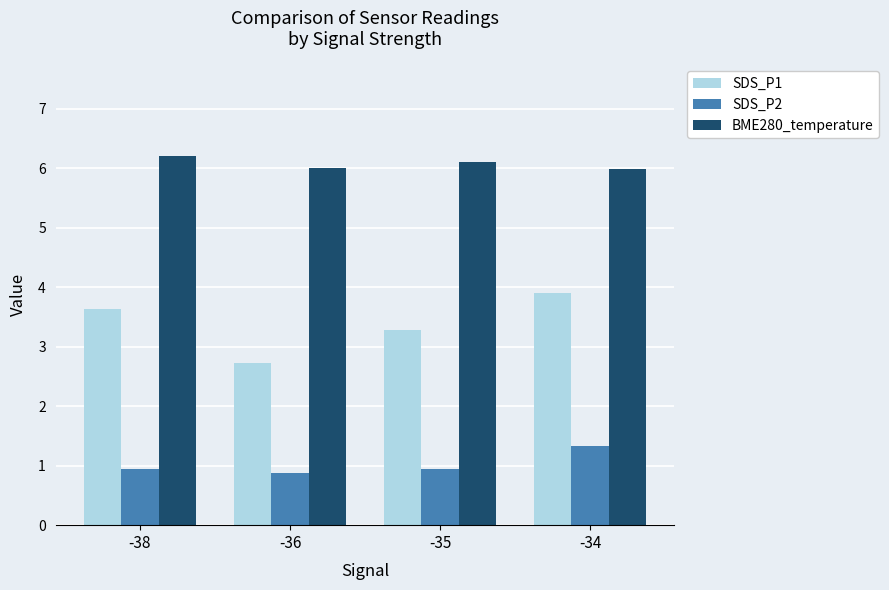

The SDS_P1 series shows 0.9 at -38. True or false?

False